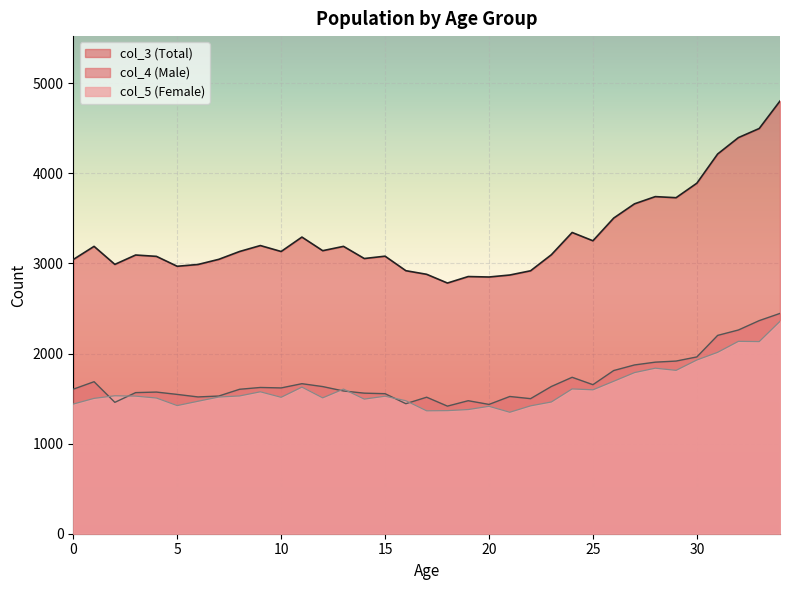

At how many categories does at least one series exceed 1723?

35